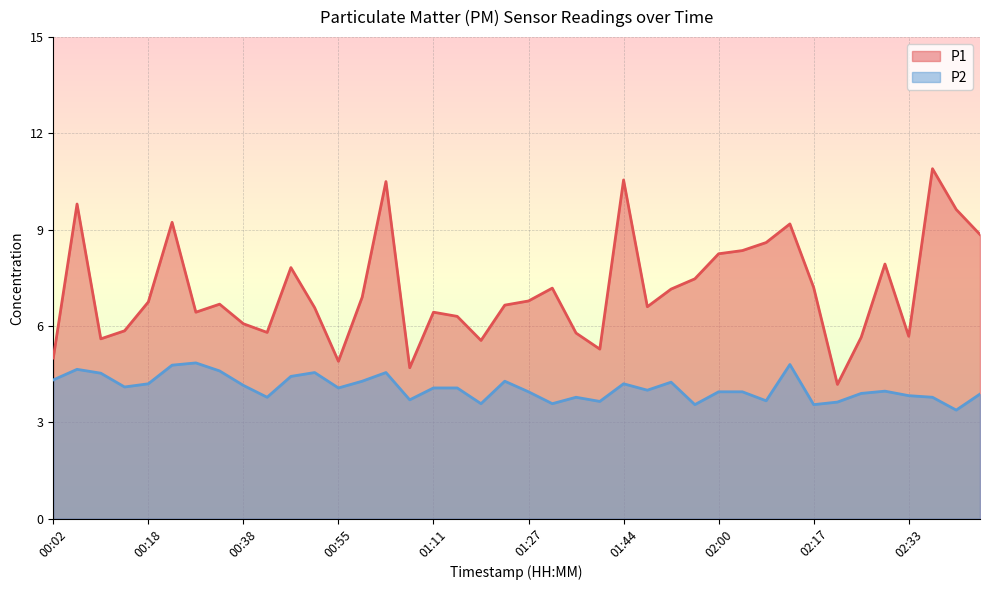

What is the greatest value displayed?

10.9